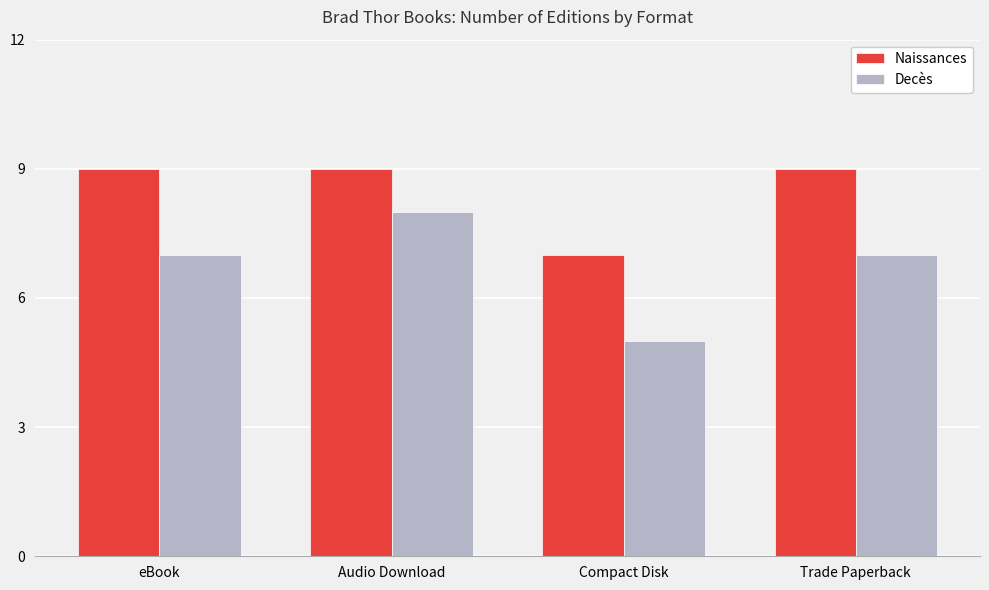

Does the chart contain any negative values?

No